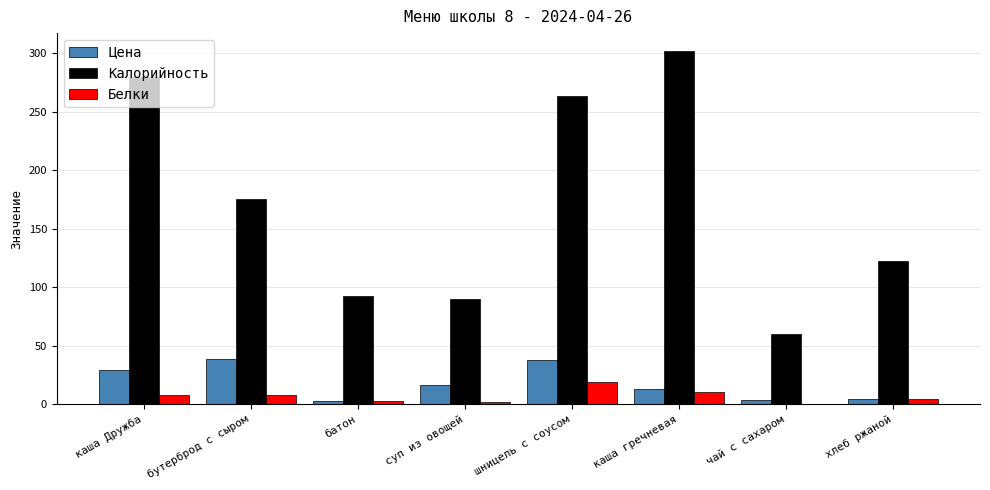

Where is Цена nearest to the value 20?

суп из овощей